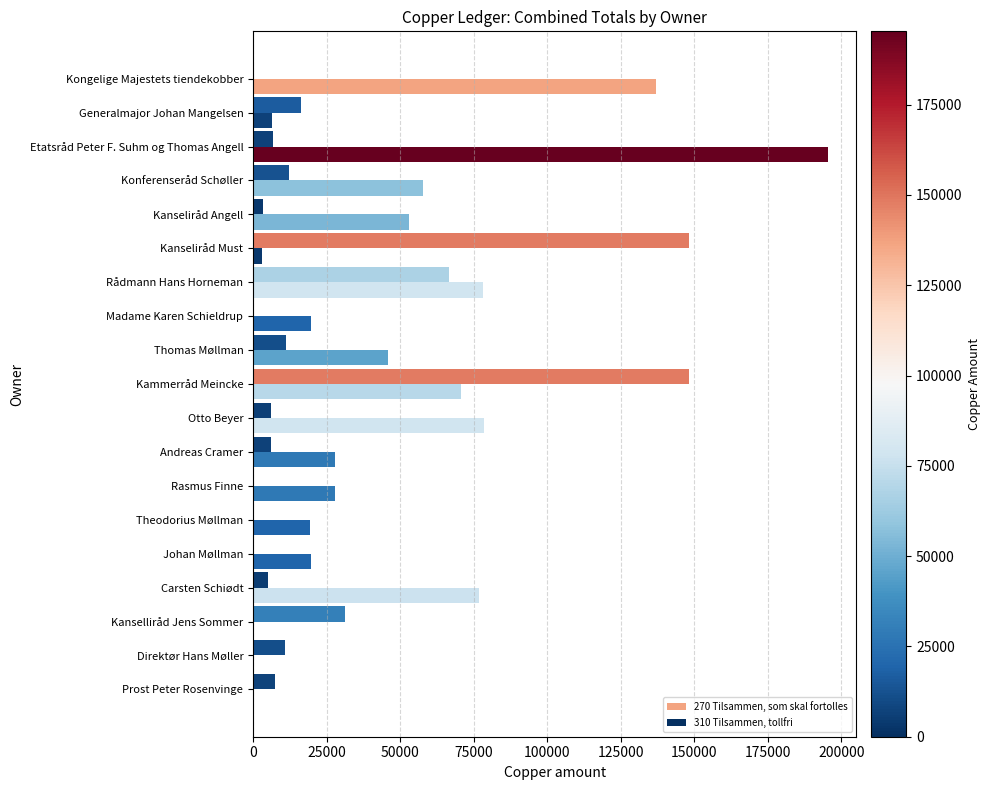

How many distinct data groups are displayed?

2